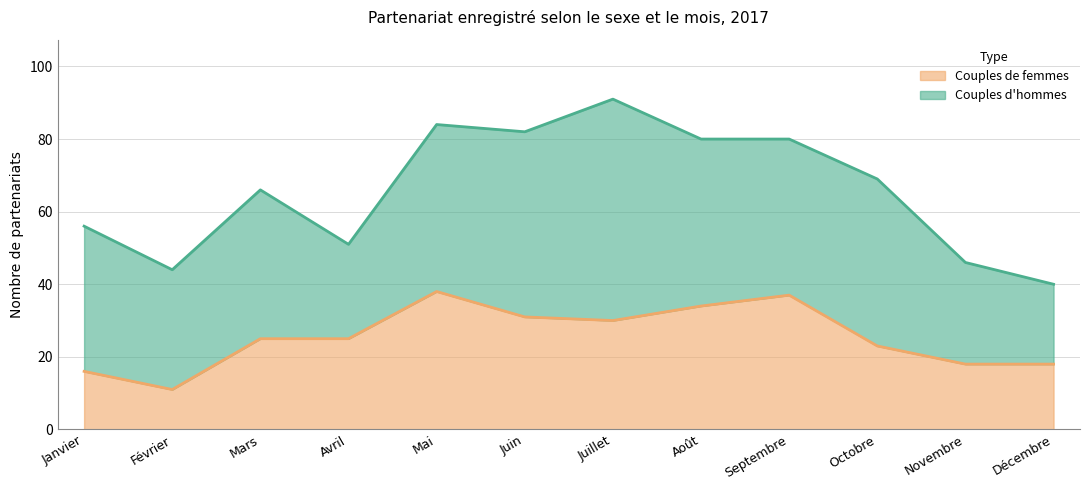

True or false: the data has more than 0 interior local peaks.

True